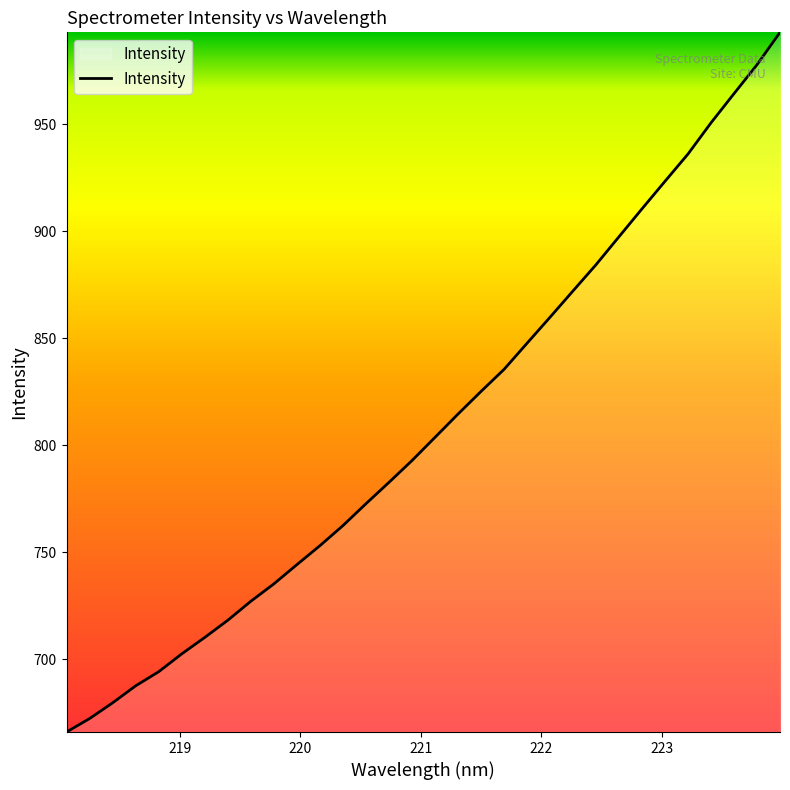

What is the difference between the maximum and minimum values?

326.8